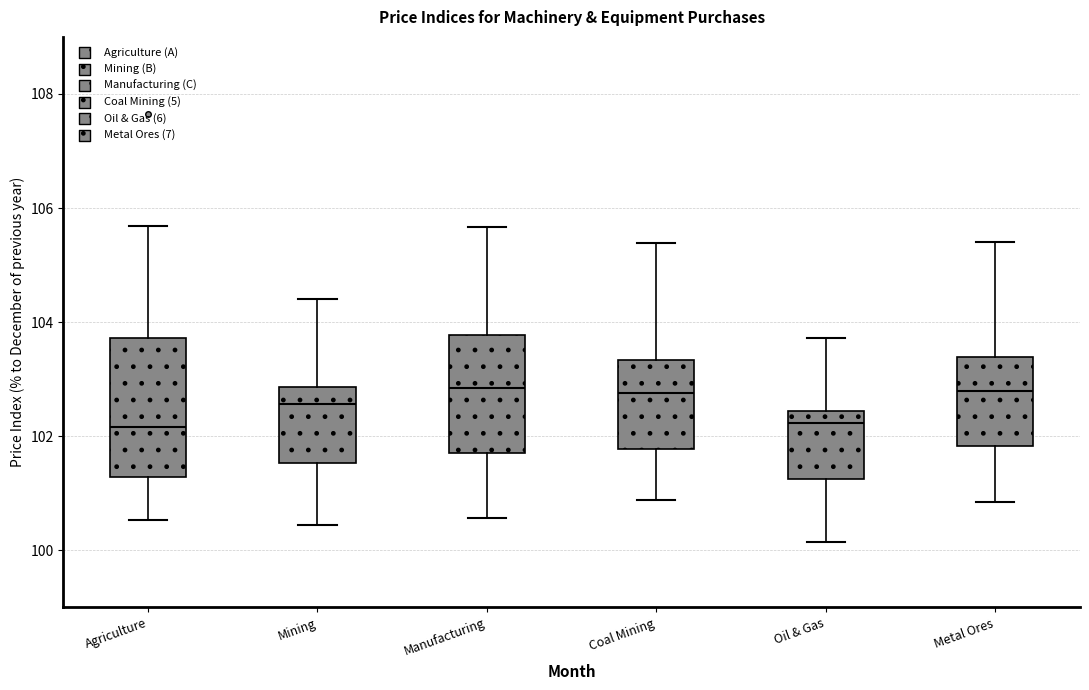

Reading left to right, transcribe this box plot: for each box, give where its median line is, the range the box spans, and where its two whiskers end, as read against the y-axis. The values are not printed on the chart, so give them approximately, as read against the axis.

Agriculture: median 102.2, box 101.2 to 103.8, whiskers 100.6 to 105.6
Mining: median 102.6, box 101.6 to 102.8, whiskers 100.4 to 104.4
Manufacturing: median 102.8, box 101.8 to 103.8, whiskers 100.6 to 105.6
Coal Mining: median 102.8, box 101.8 to 103.4, whiskers 100.8 to 105.4
Oil & Gas: median 102.2, box 101.2 to 102.4, whiskers 100.2 to 103.8
Metal Ores: median 102.8, box 101.8 to 103.4, whiskers 100.8 to 105.4